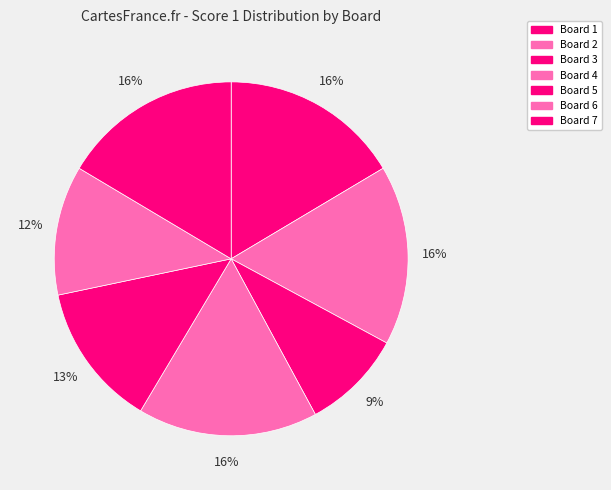

How many slices are in this pie chart?

7